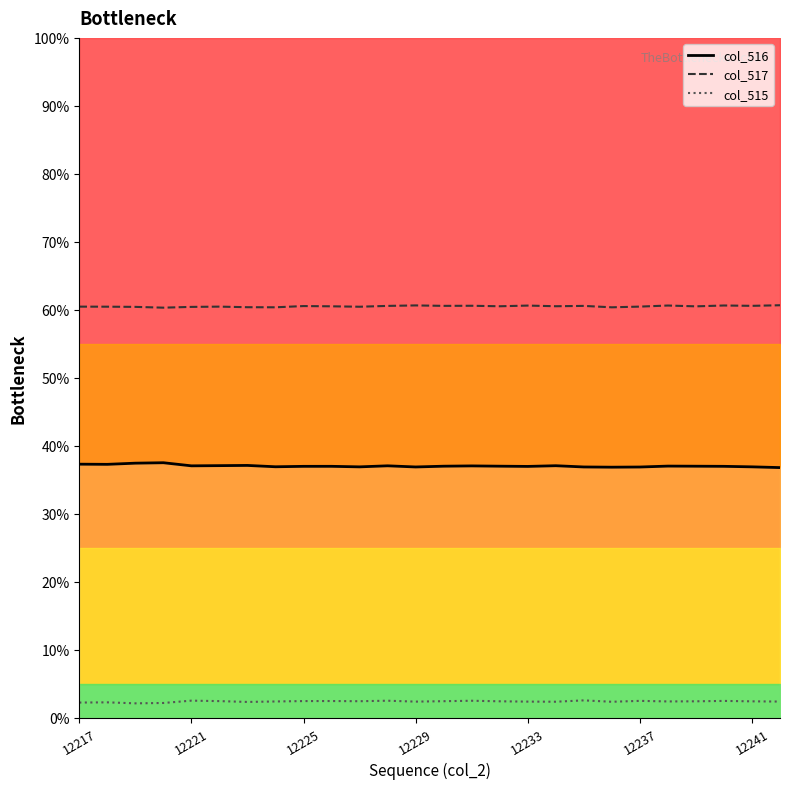

What are all the series names shown in the legend?

col_516, col_517, col_515